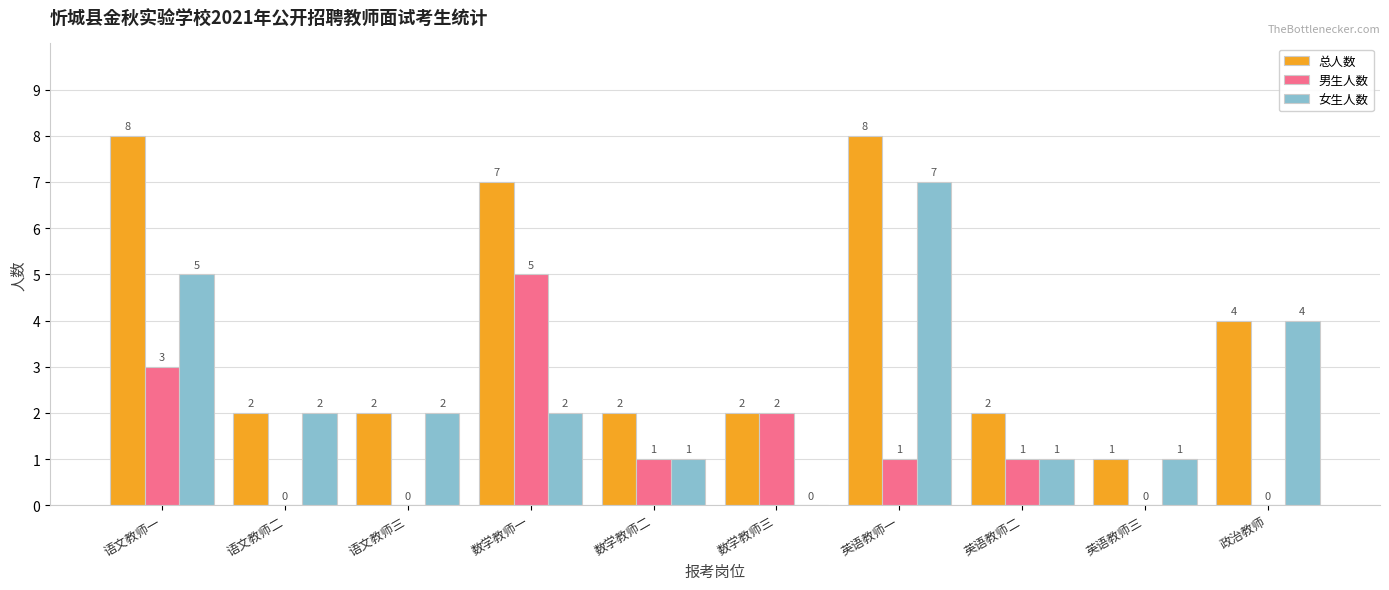

How many 男生人数 values are between 0 and 2?

8